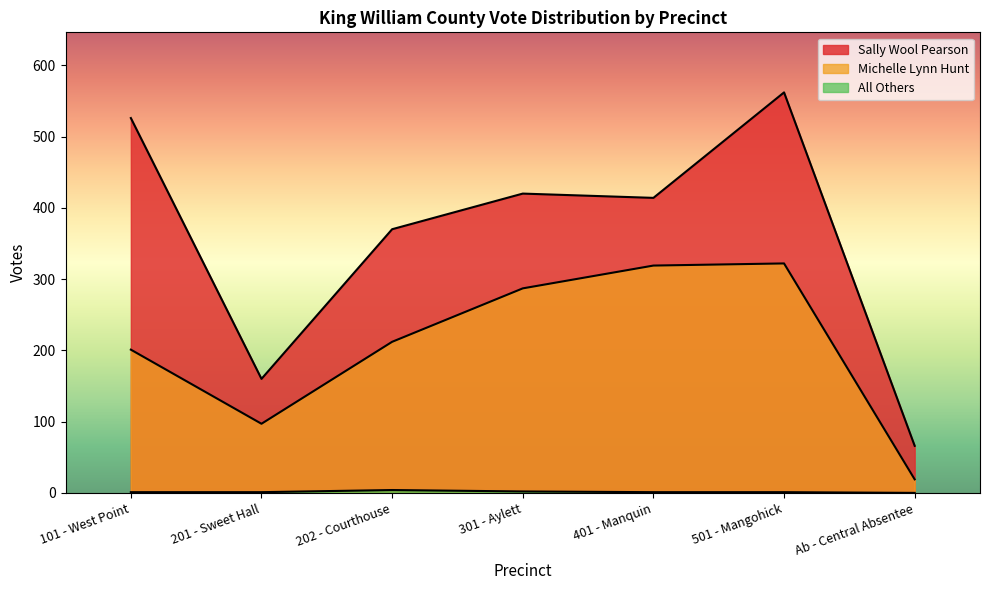

What is the label of the 2nd point from the right?

501 - Mangohick